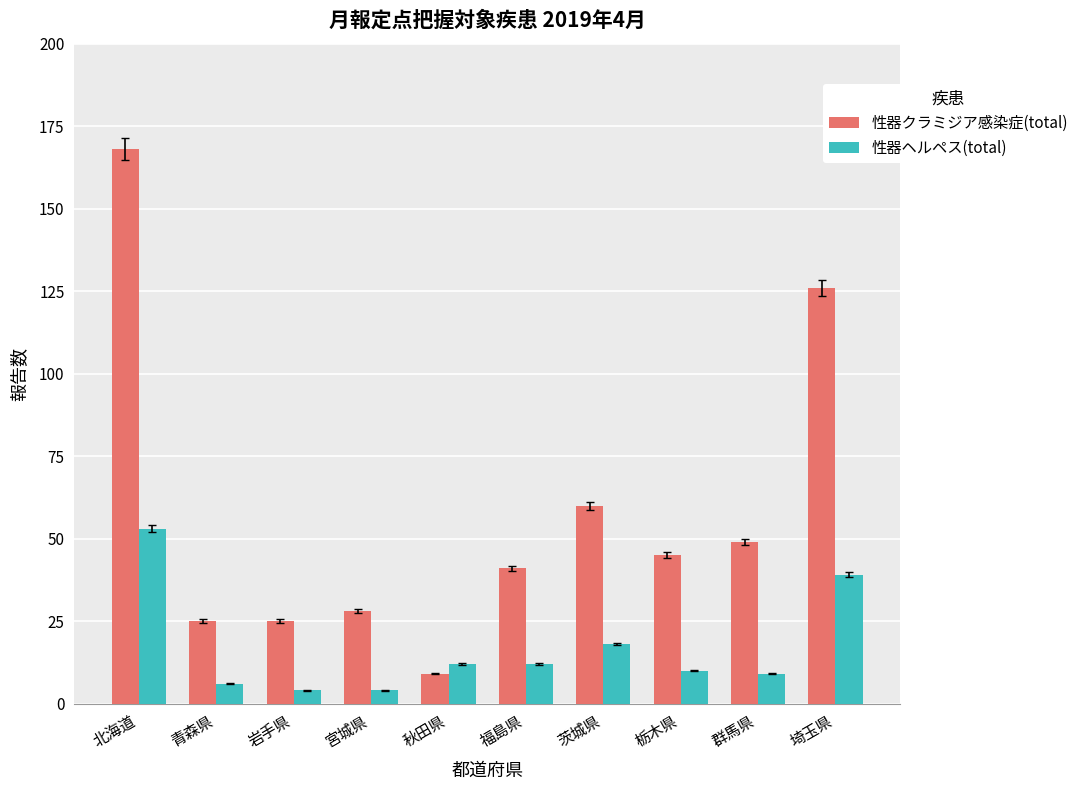

At 北海道, list the series in order from largest to smallest.

性器クラミジア感染症(total), 性器ヘルペス(total)